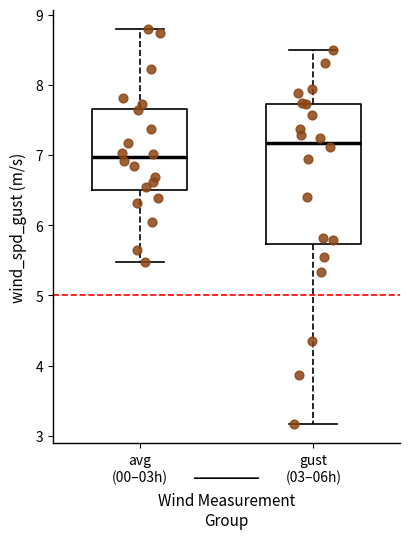

Where is the lower edge of the box for gust (03–06h) on the y-axis? The values are not printed on the chart, so give them approximately, as read against the axis.

5.7